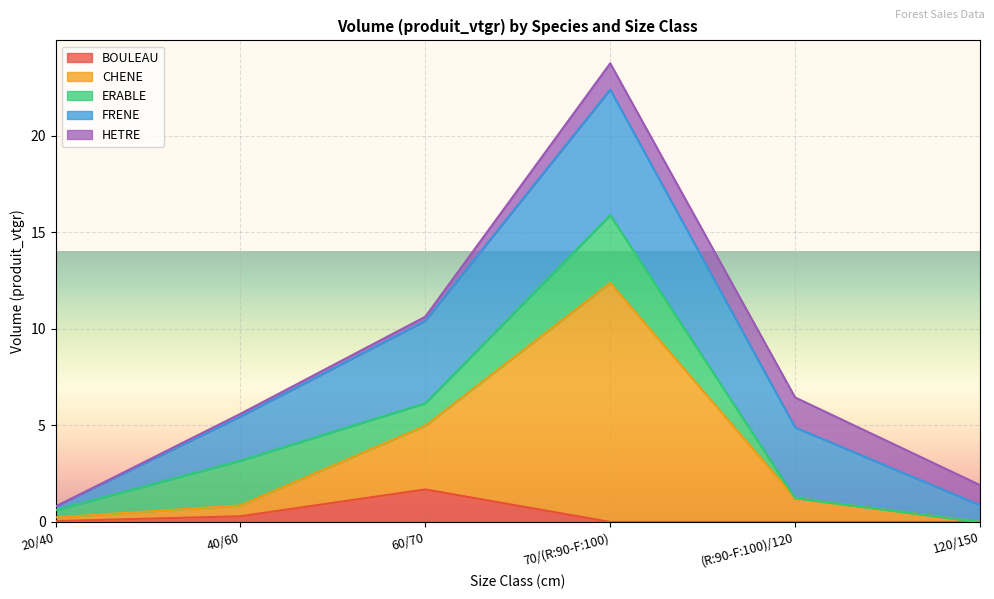

Rank the categories by HETRE value from lowest to highest.

20/40, 40/60, 60/70, 120/150, 70/(R:90-F:100), (R:90-F:100)/120